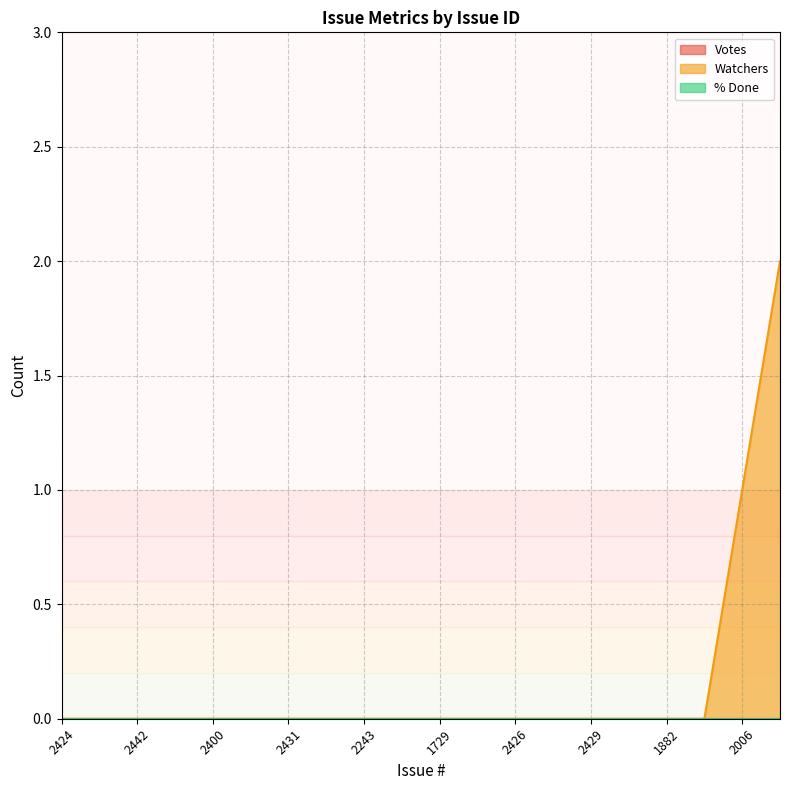

Count the number of categories in the chart.

20